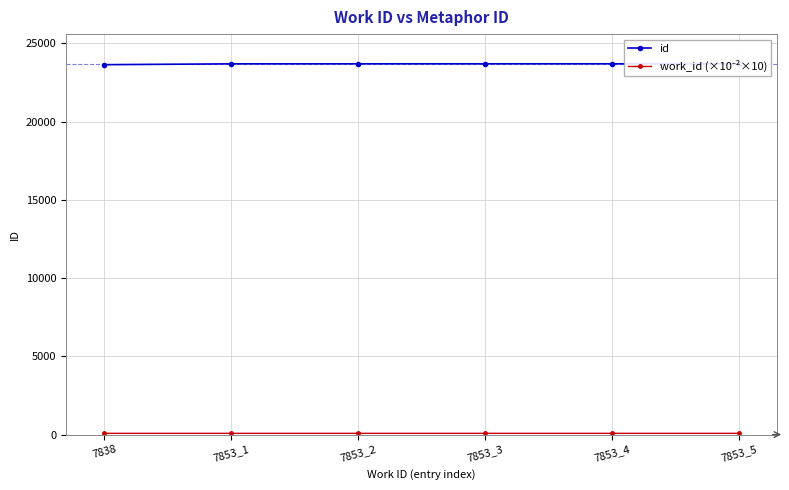

What is the maximum value shown in the chart?

23697.0